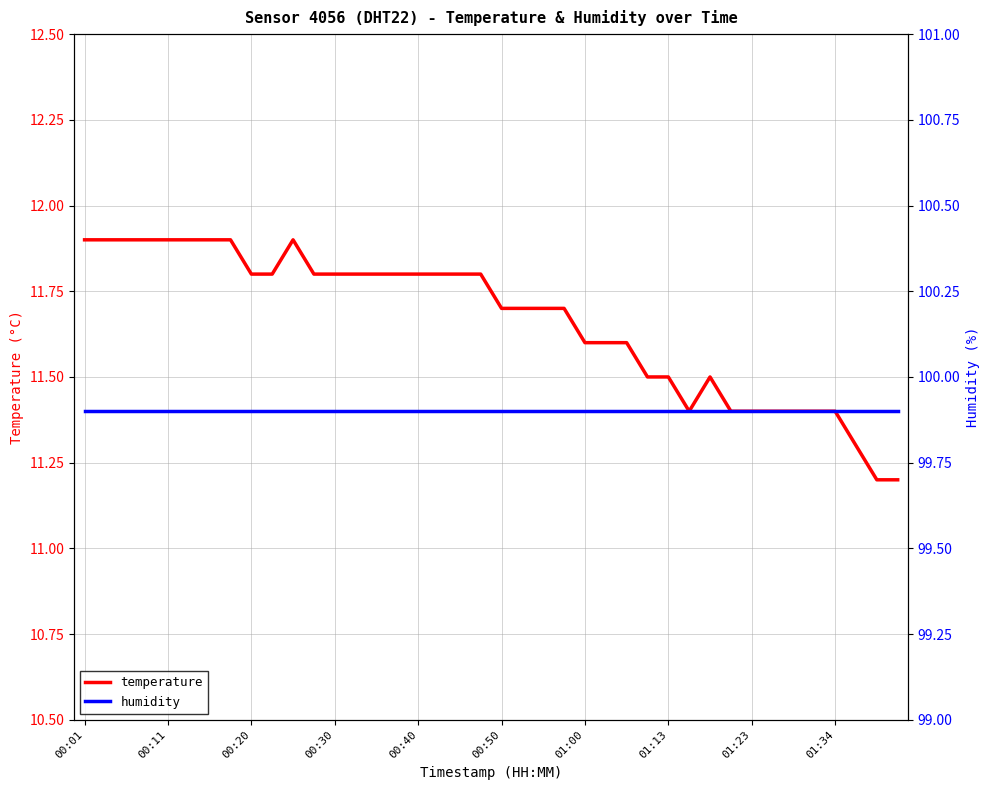

True or false: humidity and temperature cross at least once.

False